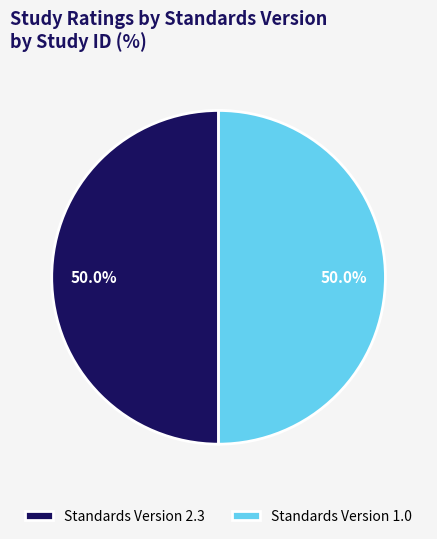

How many segments does this pie chart have?

2